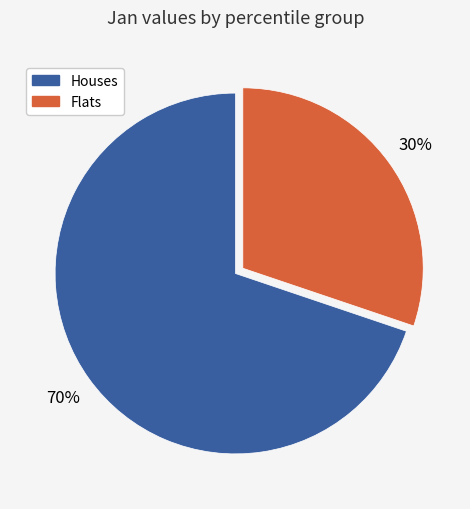

To the nearest percent, what is the average slice percentage?

50%